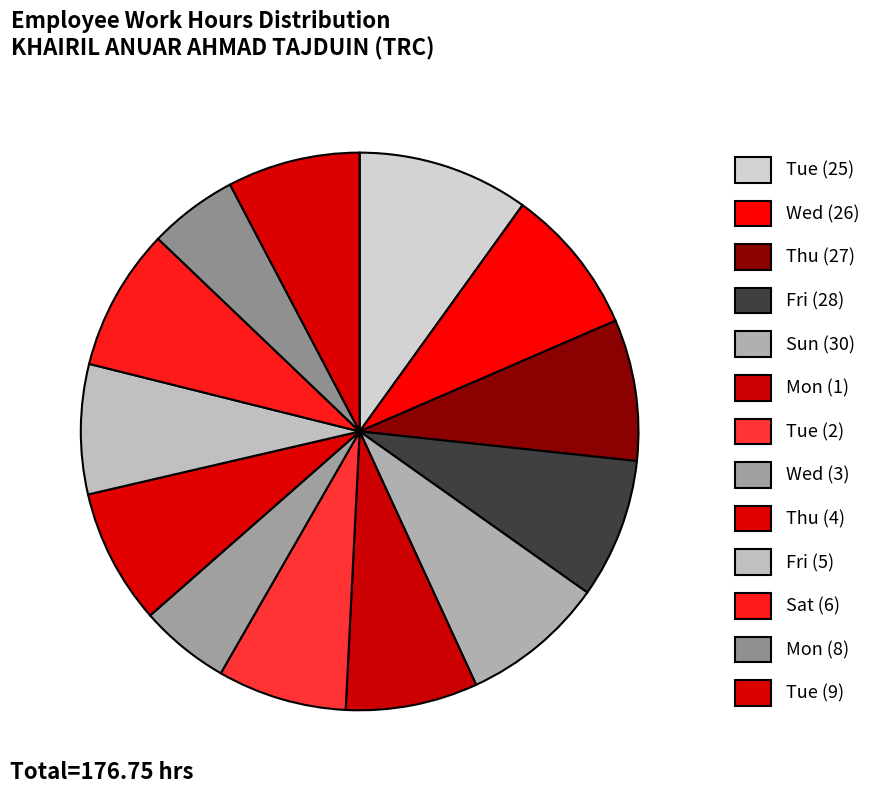

How many slices are in this pie chart?

13